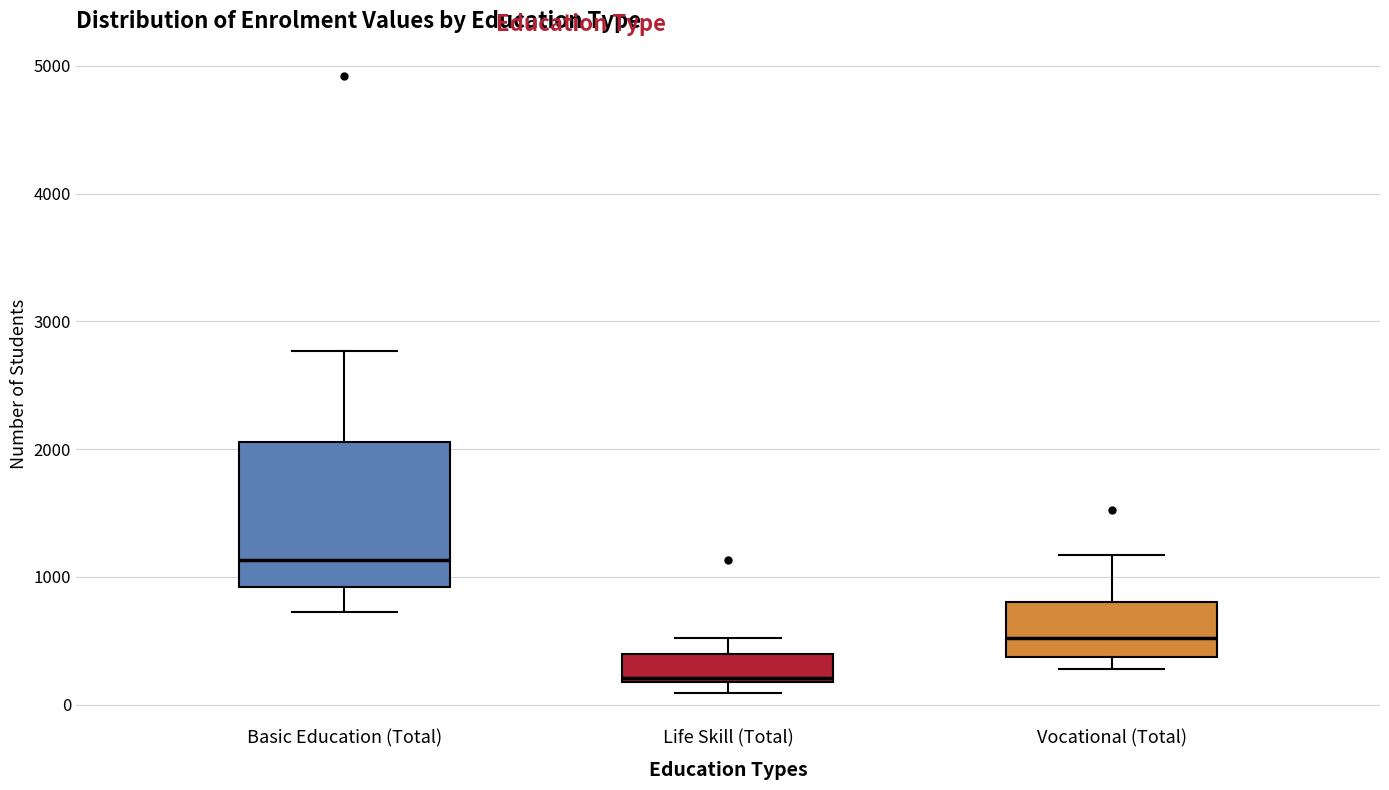

Which box's median line is the lowest?

Life Skill (Total)